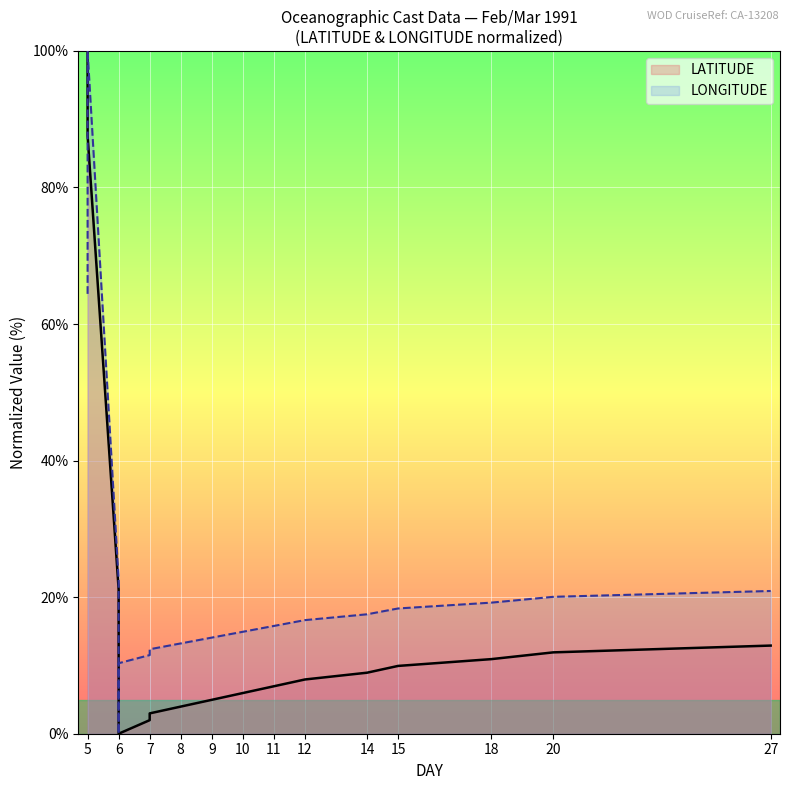

List the series in order of their overall mean, highest first.

LONGITUDE, LATITUDE